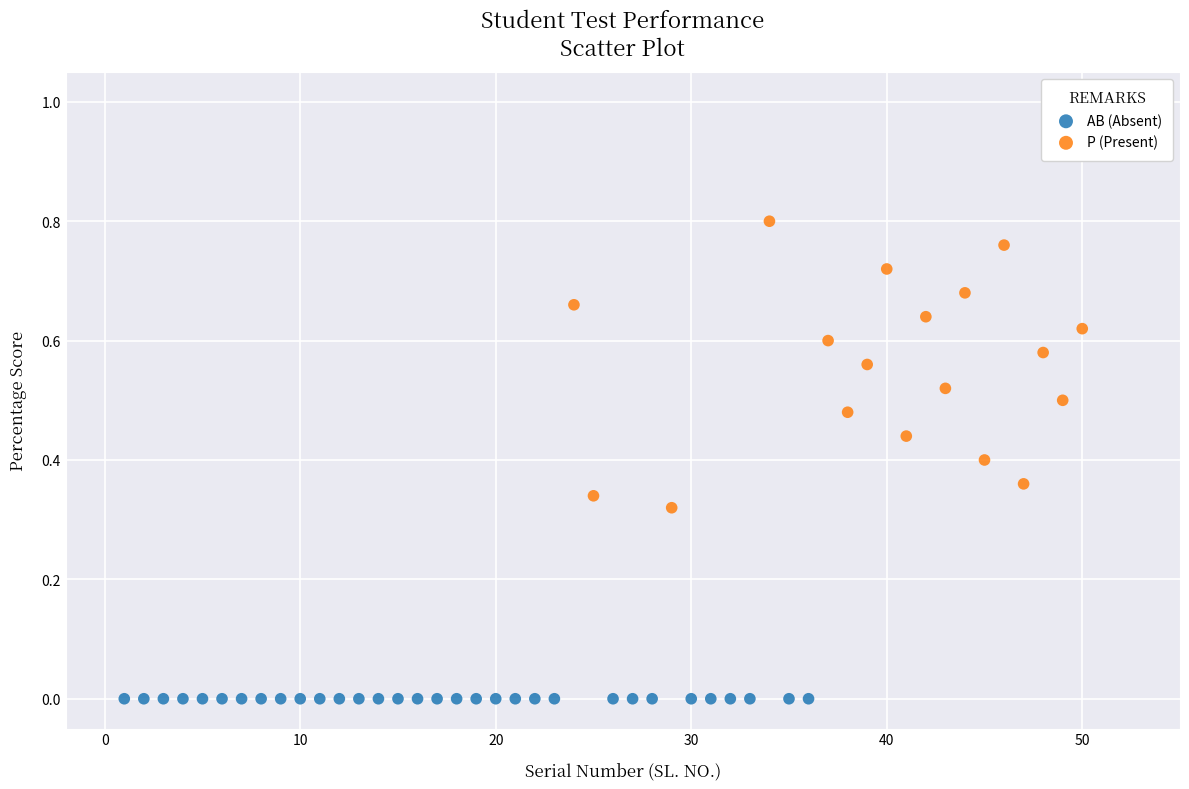

Which series reaches the maximum Y coordinate?

P (Present)